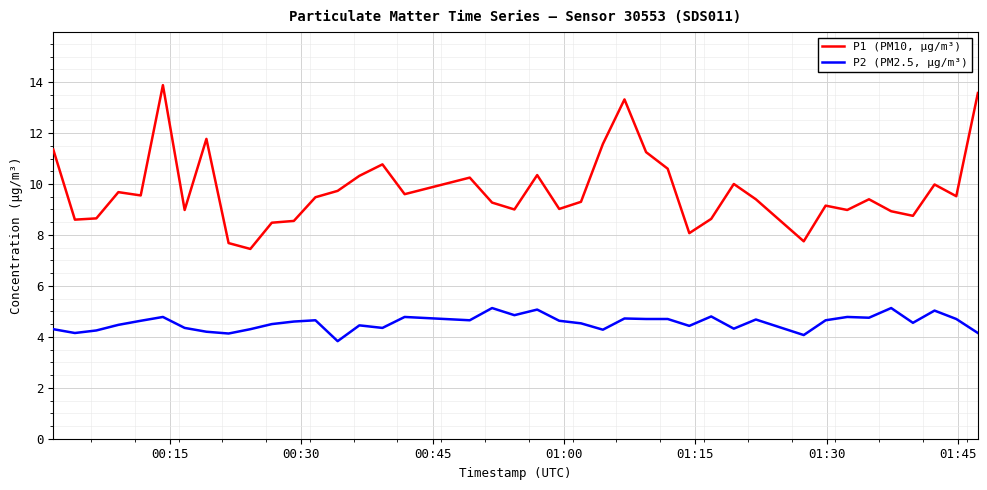

What are all the series names shown in the legend?

P1 (PM10, µg/m³), P2 (PM2.5, µg/m³)